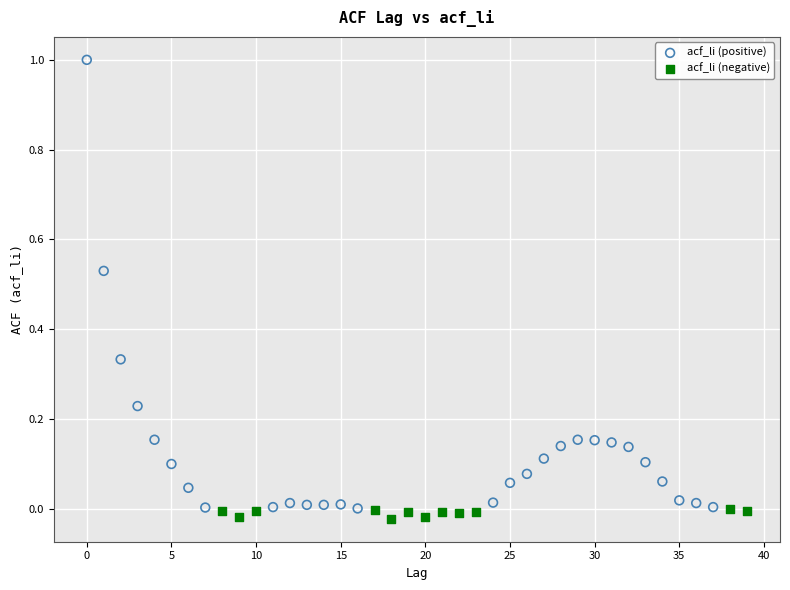

Which series has the largest Y range (max minus min)?

acf_li (positive)